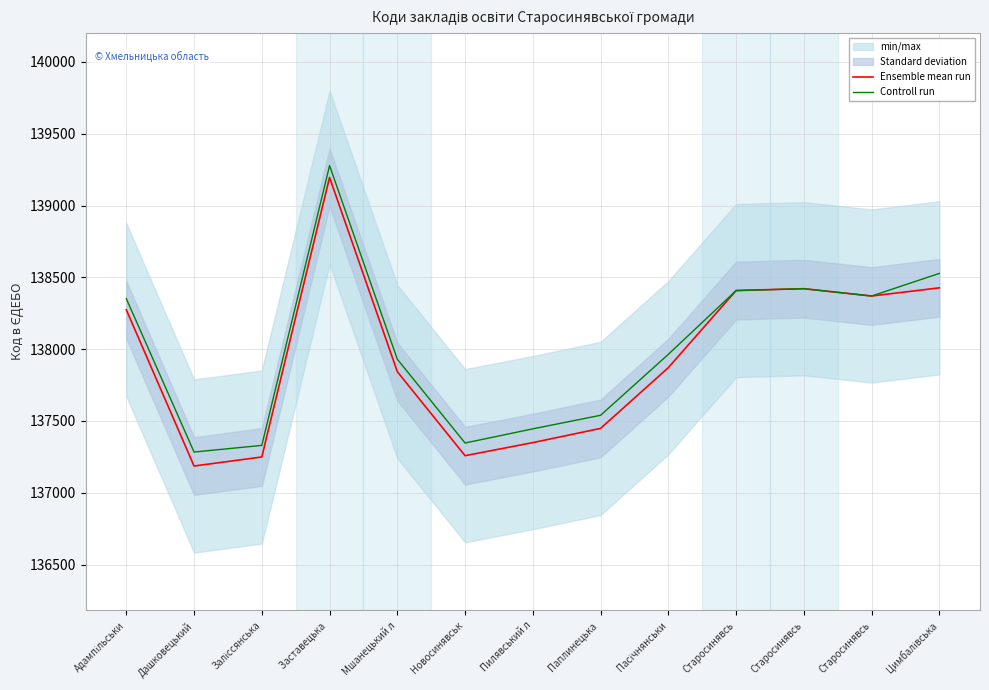

How many interior local valleys does the Controll run series have?

3